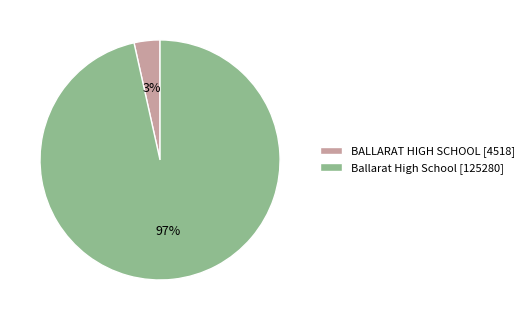

The BALLARAT HIGH SCHOOL slice represents 14% of the pie. True or false?

False